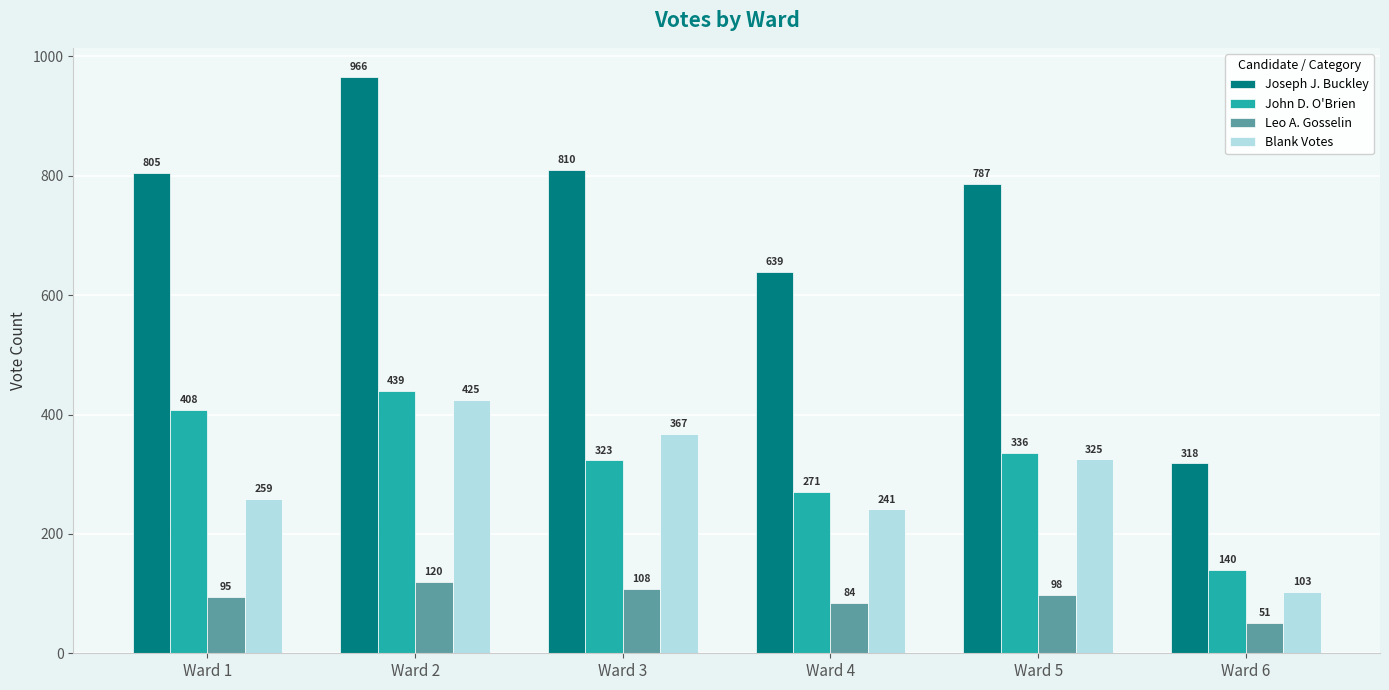

List the series in order of their peak value, highest first.

Joseph J. Buckley, John D. O'Brien, Blank Votes, Leo A. Gosselin